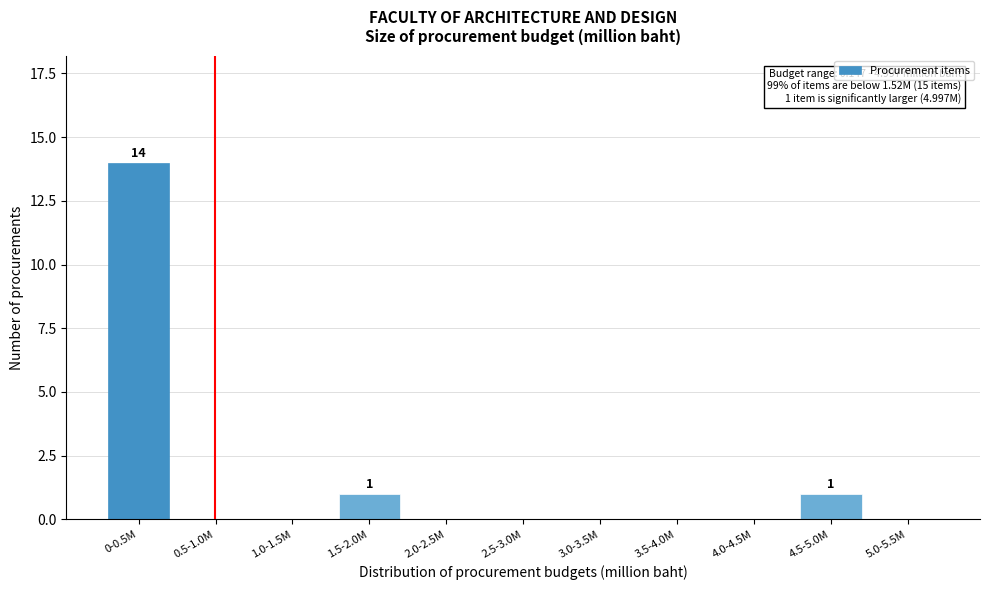

Reading right to left, list all the values displayed in this chart.

5.0-5.5M=0	4.5-5.0M=1	4.0-4.5M=0	3.5-4.0M=0	3.0-3.5M=0	2.5-3.0M=0	2.0-2.5M=0	1.5-2.0M=1	1.0-1.5M=0	0.5-1.0M=0	0-0.5M=14